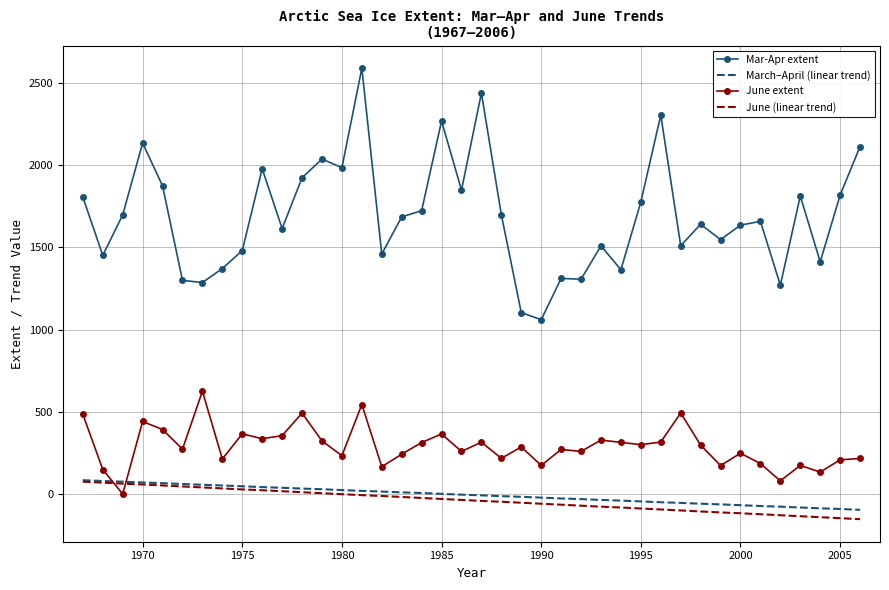

Which series has the largest range (max minus min)?

Mar-Apr extent